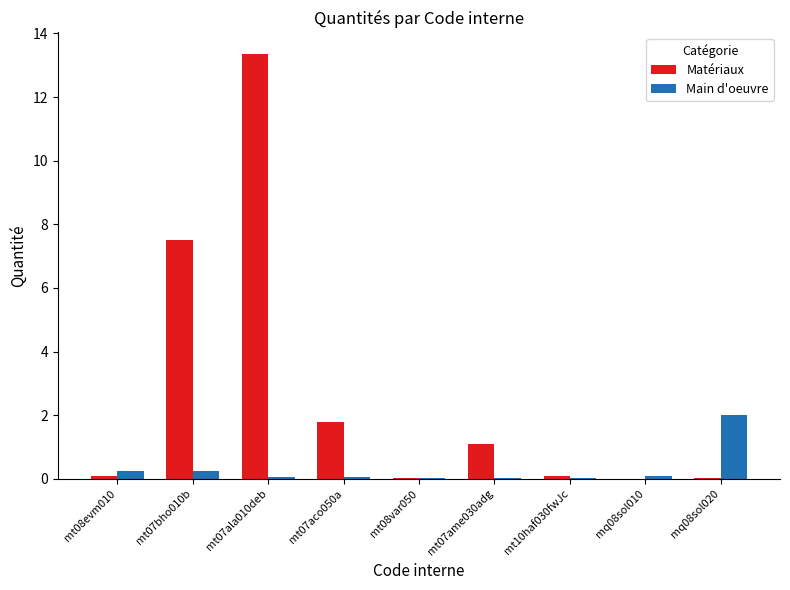

Which series has the widest spread of values?

Matériaux